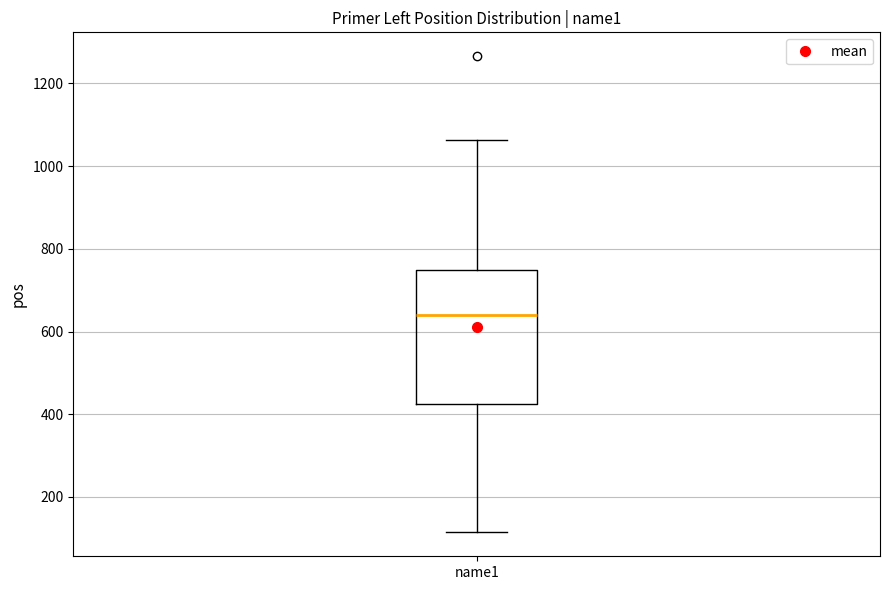

Where is the lower edge of the box for name1 on the y-axis? The values are not printed on the chart, so give them approximately, as read against the axis.

420